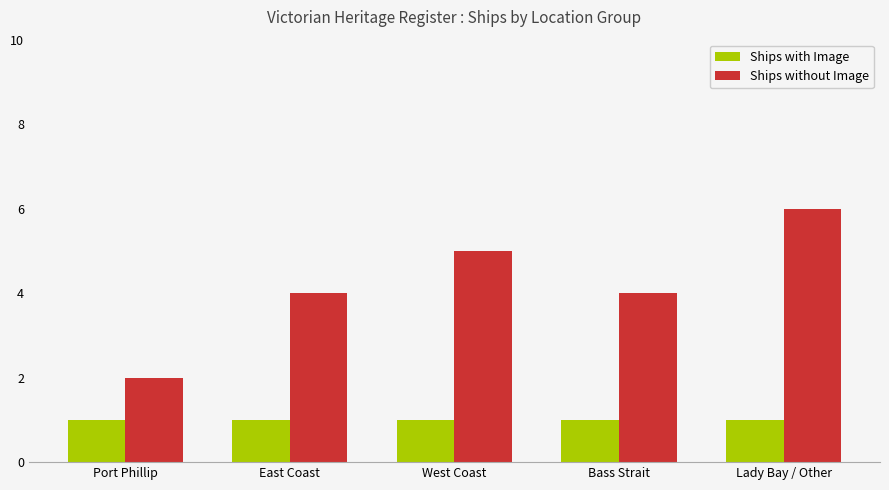

Read the Ships with Image value at Bass Strait.

1